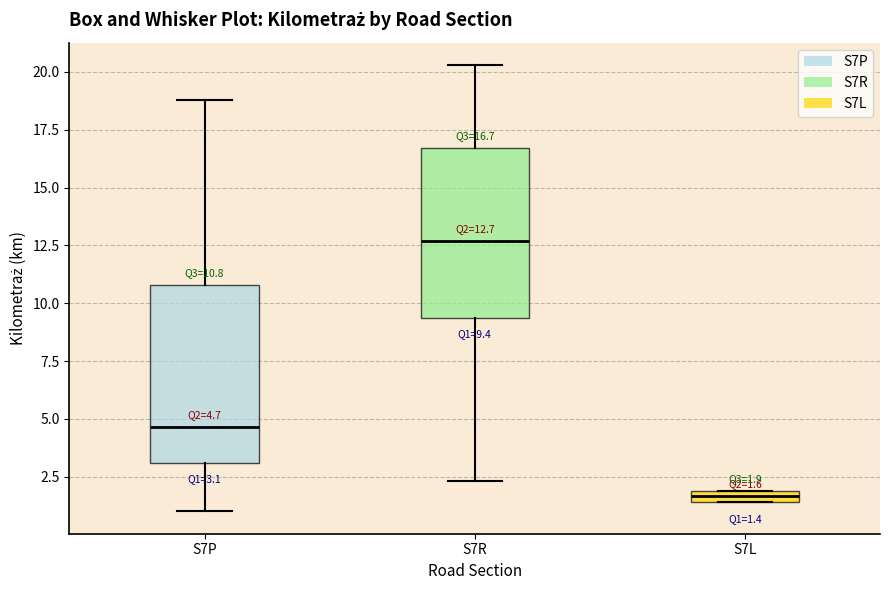

Which box's median line is the lowest?

S7L